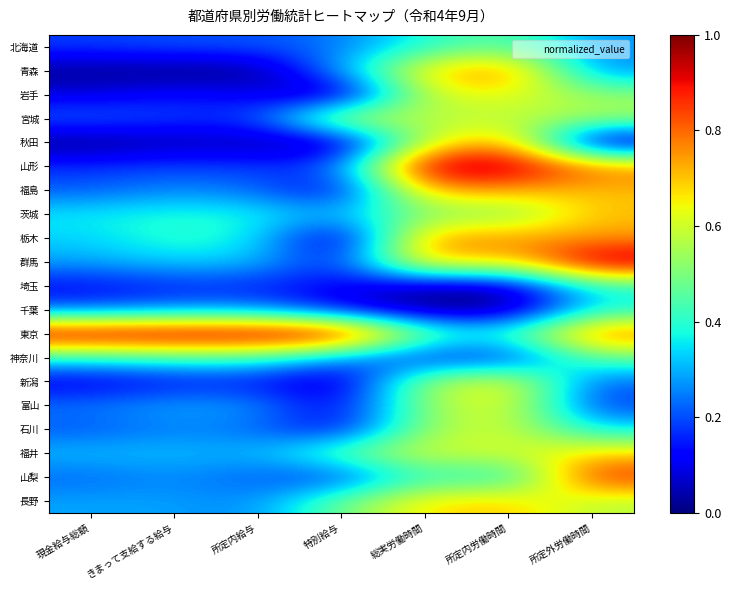

Reading left to right, extract all data points from this chart.

北海道: 現金給与総額=0.2	きまって支給する給与=0.2	所定内給与=0.2	特別給与=0.2	総実労働時間=0.4	所定内労働時間=0.5	所定外労働時間=0.3
青森: 現金給与総額=0.0	きまって支給する給与=0.0	所定内給与=0.0	特別給与=0.3	総実労働時間=0.7	所定内労働時間=0.8	所定外労働時間=0.3
岩手: 現金給与総額=0.1	きまって支給する給与=0.1	所定内給与=0.1	特別給与=0.0	総実労働時間=0.6	所定内労働時間=0.6	所定外労働時間=0.5
宮城: 現金給与総額=0.2	きまって支給する給与=0.2	所定内給与=0.2	特別給与=0.6	総実労働時間=0.6	所定内労働時間=0.6	所定外労働時間=0.5
秋田: 現金給与総額=0.0	きまって支給する給与=0.0	所定内給与=0.0	特別給与=0.0	総実労働時間=0.6	所定内労働時間=0.8	所定外労働時間=0.0
山形: 現金給与総額=0.2	きまって支給する給与=0.2	所定内給与=0.2	特別給与=0.2	総実労働時間=1.0	所定内労働時間=1.0	所定外労働時間=0.8
福島: 現金給与総額=0.2	きまって支給する給与=0.3	所定内給与=0.2	特別給与=0.1	総実労働時間=0.7	所定内労働時間=0.7	所定外労働時間=0.7
茨城: 現金給与総額=0.4	きまって支給する給与=0.4	所定内給与=0.4	特別給与=0.3	総実労働時間=0.5	所定内労働時間=0.5	所定外労働時間=0.7
栃木: 現金給与総額=0.3	きまって支給する給与=0.4	所定内給与=0.4	特別給与=0.0	総実労働時間=0.8	所定内労働時間=0.8	所定外労働時間=0.7
群馬: 現金給与総額=0.3	きまって支給する給与=0.3	所定内給与=0.3	特別給与=0.1	総実労働時間=0.7	所定内労働時間=0.7	所定外労働時間=1.0
埼玉: 現金給与総額=0.1	きまって支給する給与=0.2	所定内給与=0.2	特別給与=0.1	総実労働時間=0.0	所定内労働時間=0.0	所定外労働時間=0.4
千葉: 現金給与総額=0.2	きまって支給する給与=0.3	所定内給与=0.3	特別給与=0.1	総実労働時間=0.0	所定内労働時間=0.0	所定外労働時間=0.4
東京: 現金給与総額=1.0	きまって支給する給与=1.0	所定内給与=1.0	特別給与=1.0	総実労働時間=0.5	所定内労働時間=0.4	所定外労働時間=0.8
神奈川: 現金給与総額=0.4	きまって支給する給与=0.4	所定内給与=0.4	特別給与=0.3	総実労働時間=0.1	所定内労働時間=0.1	所定外労働時間=0.5
新潟: 現金給与総額=0.1	きまって支給する給与=0.1	所定内給与=0.1	特別給与=0.0	総実労働時間=0.6	所定内労働時間=0.7	所定外労働時間=0.2
富山: 現金給与総額=0.2	きまって支給する給与=0.3	所定内給与=0.3	特別給与=0.1	総実労働時間=0.5	所定内労働時間=0.6	所定外労働時間=0.2
石川: 現金給与総額=0.2	きまって支給する給与=0.3	所定内給与=0.2	特別給与=0.1	総実労働時間=0.5	所定内労働時間=0.6	所定外労働時間=0.4
福井: 現金給与総額=0.3	きまって支給する給与=0.3	所定内給与=0.3	特別給与=0.5	総実労働時間=0.6	所定内労働時間=0.6	所定外労働時間=0.7
山梨: 現金給与総額=0.2	きまって支給する給与=0.3	所定内給与=0.2	特別給与=0.2	総実労働時間=0.4	所定内労働時間=0.3	所定外労働時間=0.9
長野: 現金給与総額=0.3	きまって支給する給与=0.3	所定内給与=0.3	特別給与=0.5	総実労働時間=0.7	所定内労働時間=0.7	所定外労働時間=0.6